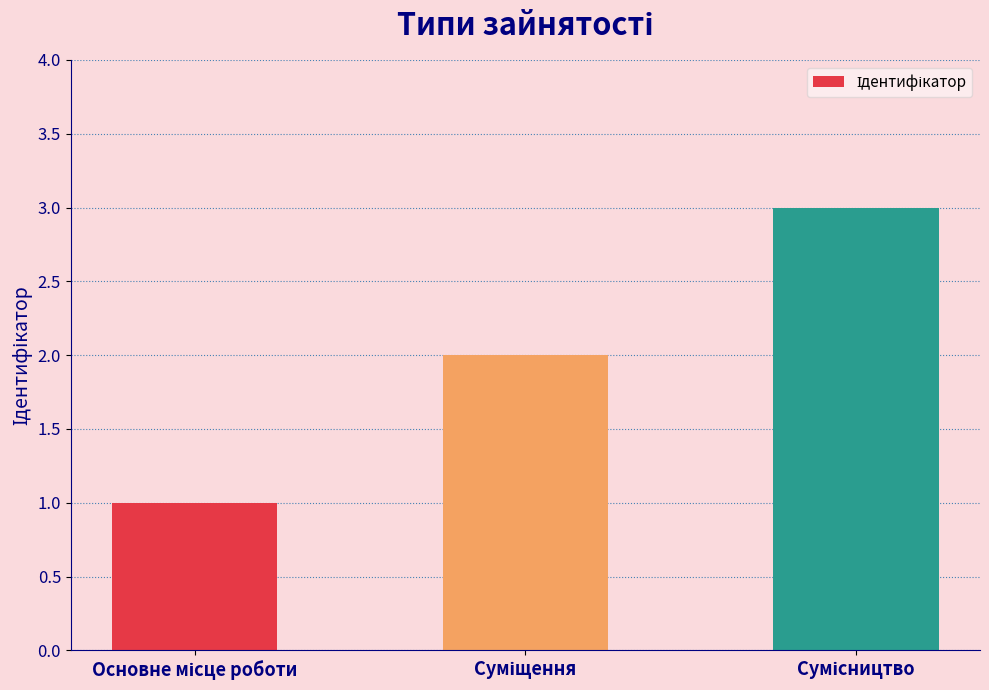

Count the values in the range 1 to 3.

3